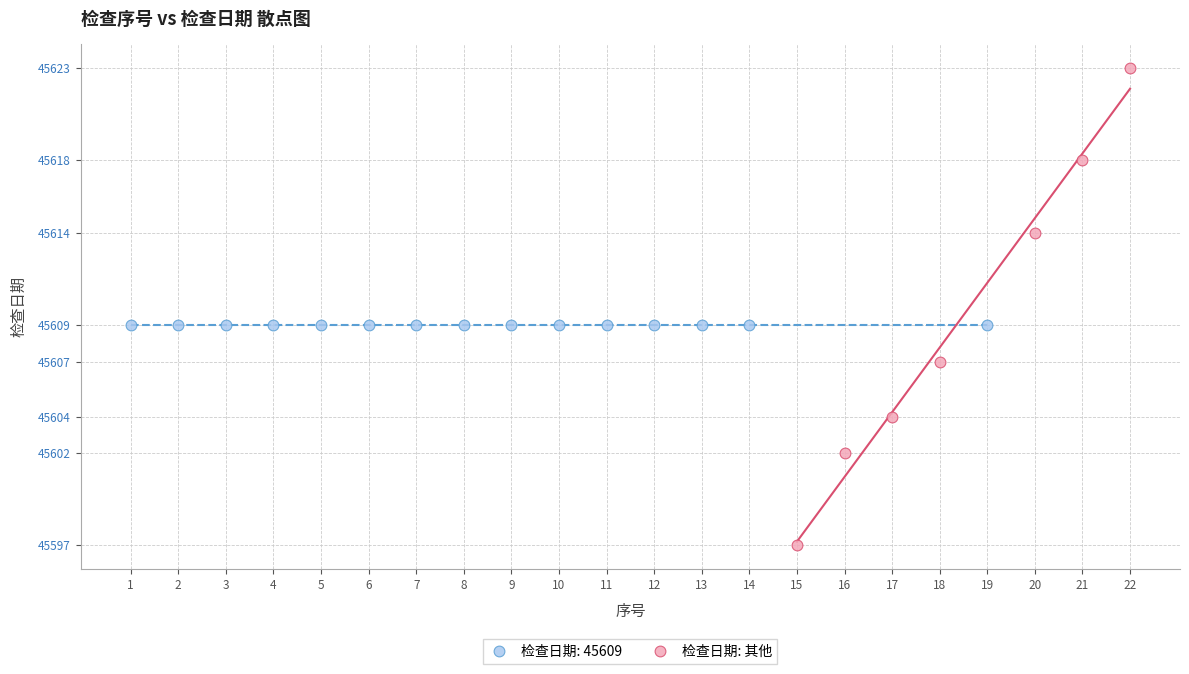

Which series contains the lowest Y value?

检查日期: 其他